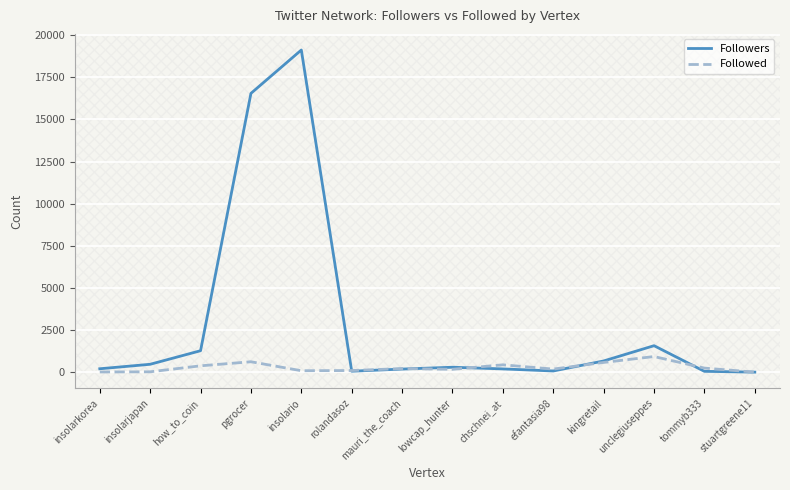

Which series has the widest spread of values?

Followers